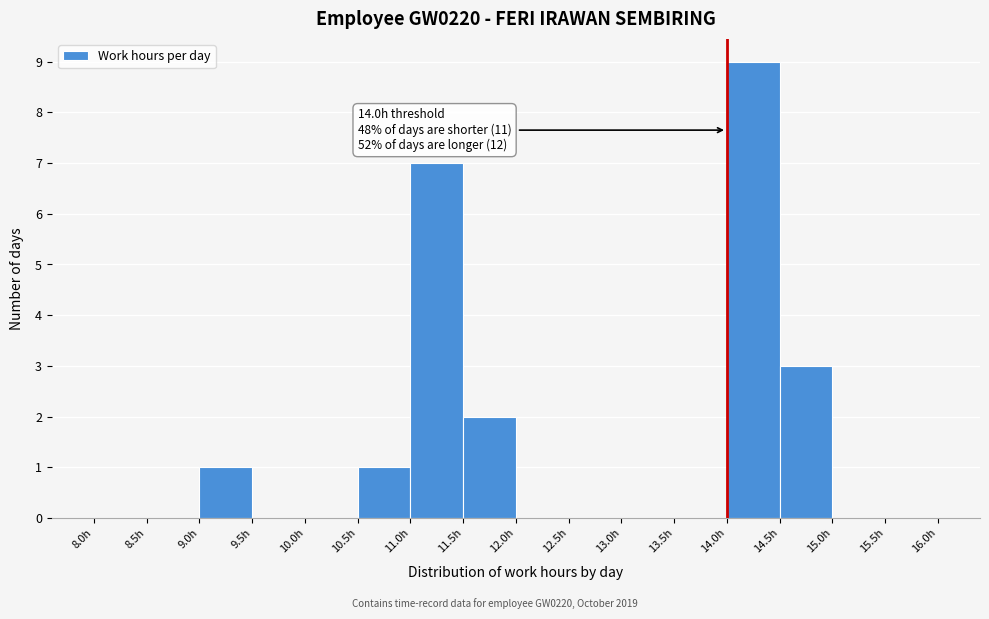

Which range on the x-axis has the tallest bar?

14.0 to 14.5